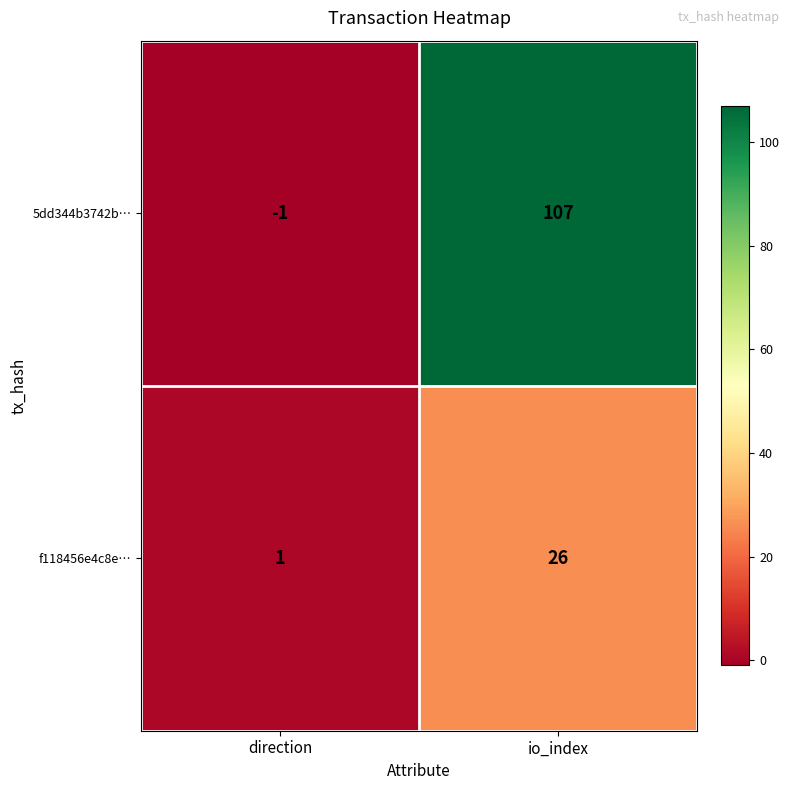

At which label does f118456e4c8e… reach its minimum?

direction